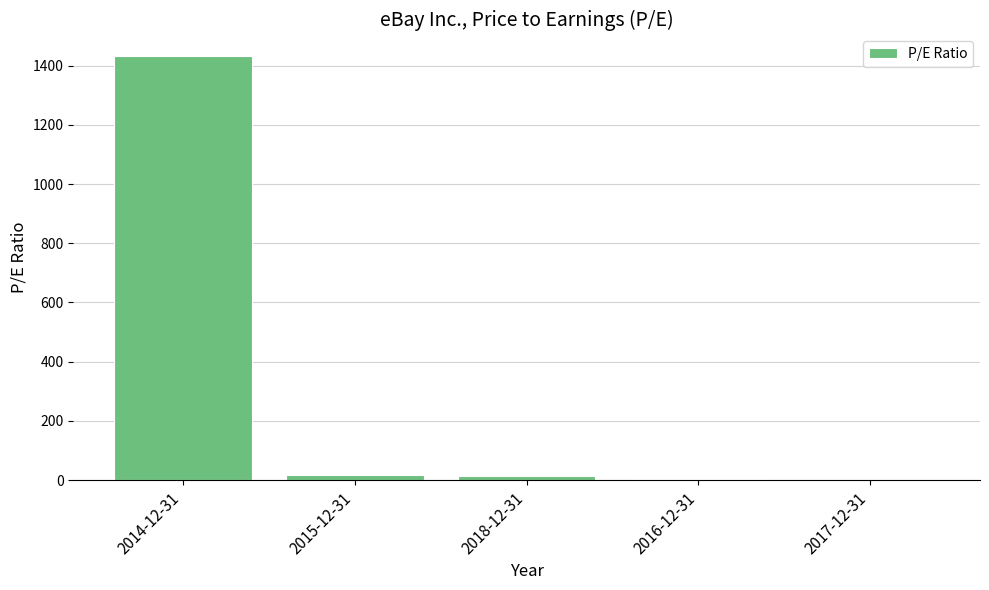

What is the sum of all values?

1467.1